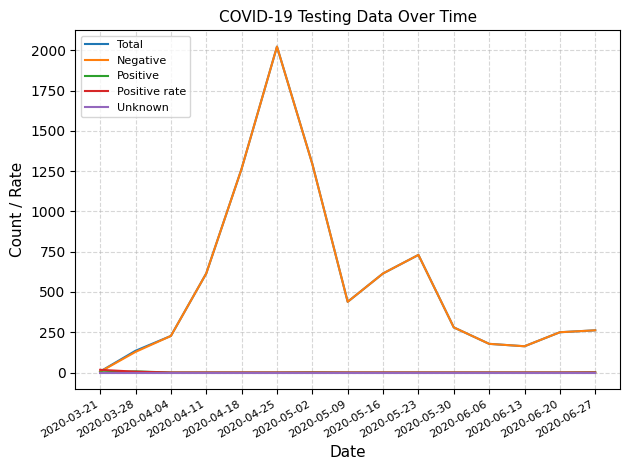

Which series has the widest spread of values?

Negative